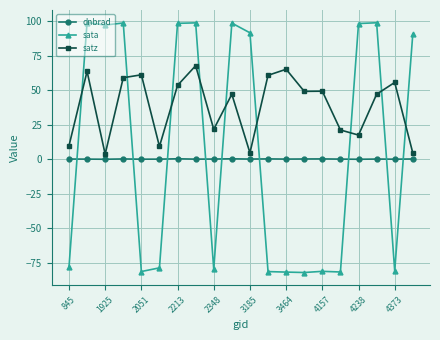

At how many categories does at least one series exceed 78?

10